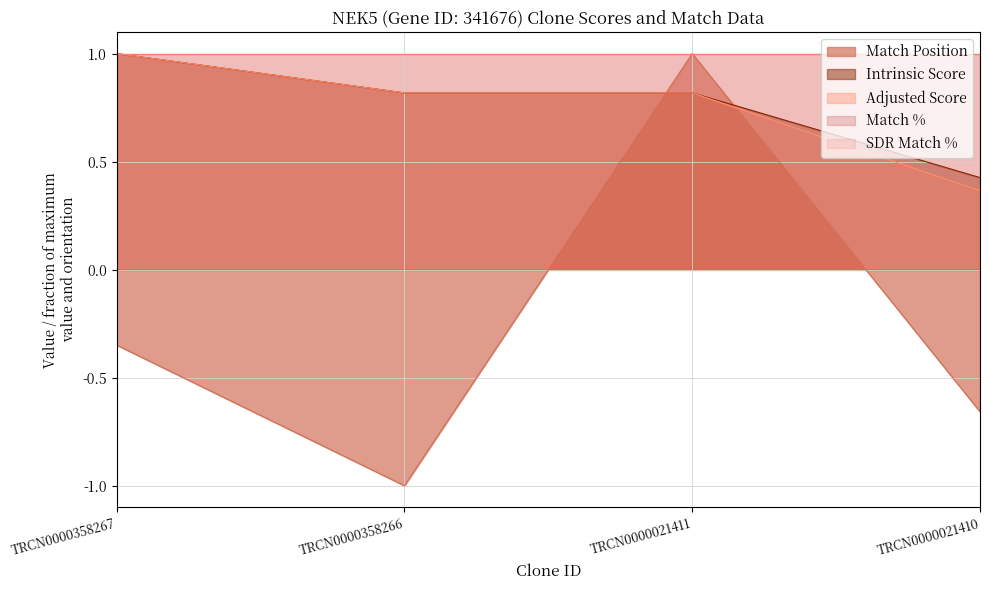

Does the chart have visible grid lines?

Yes